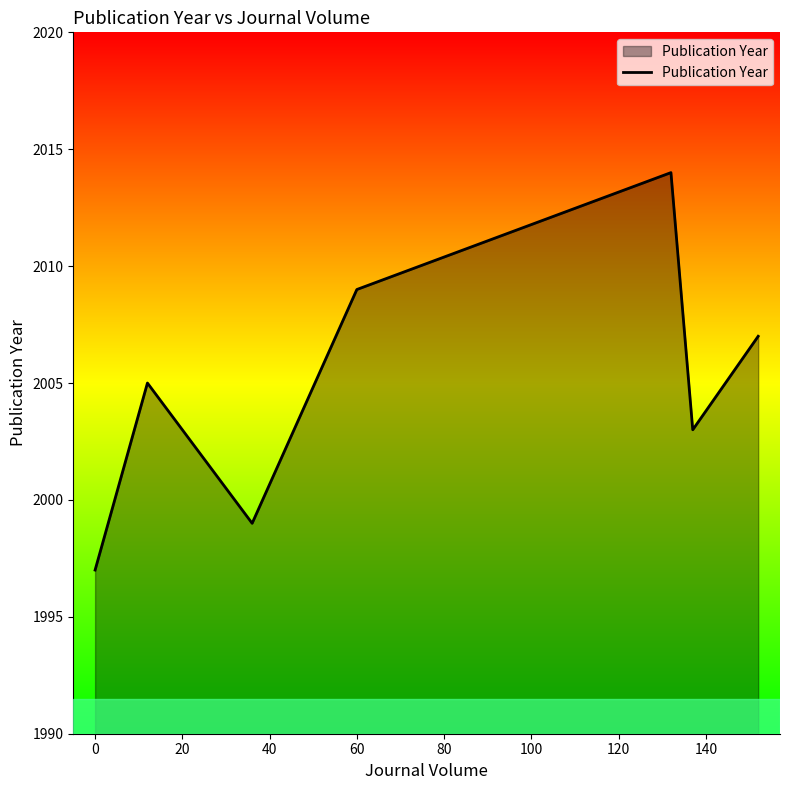

What is the sum of all values?

14034